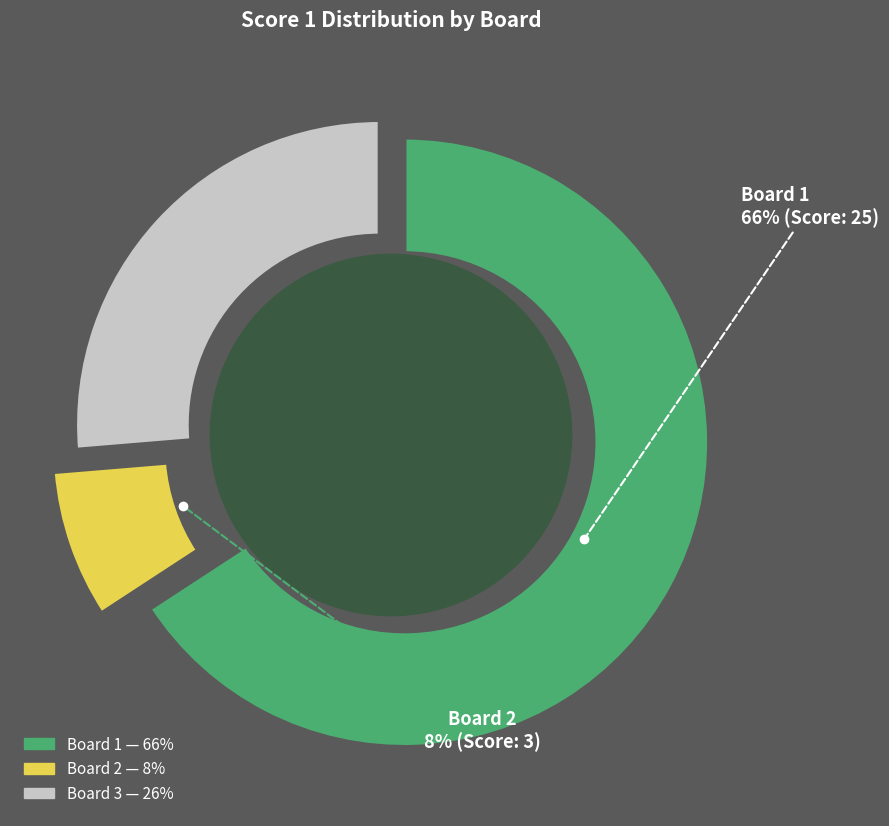

Does 2 account for over 50% of the chart?

No